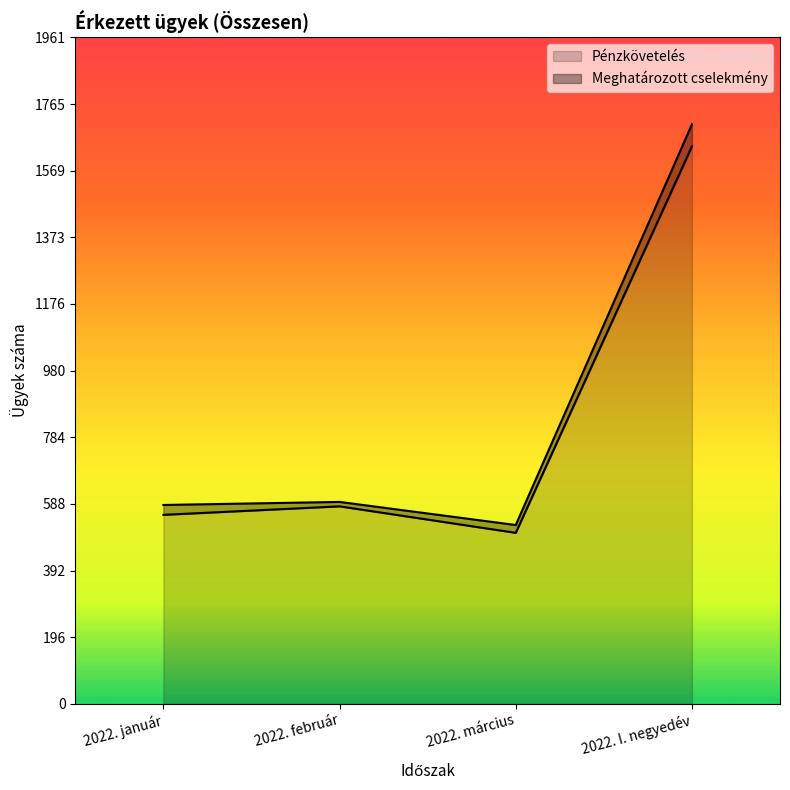

Where is the first local minimum?

2022. március